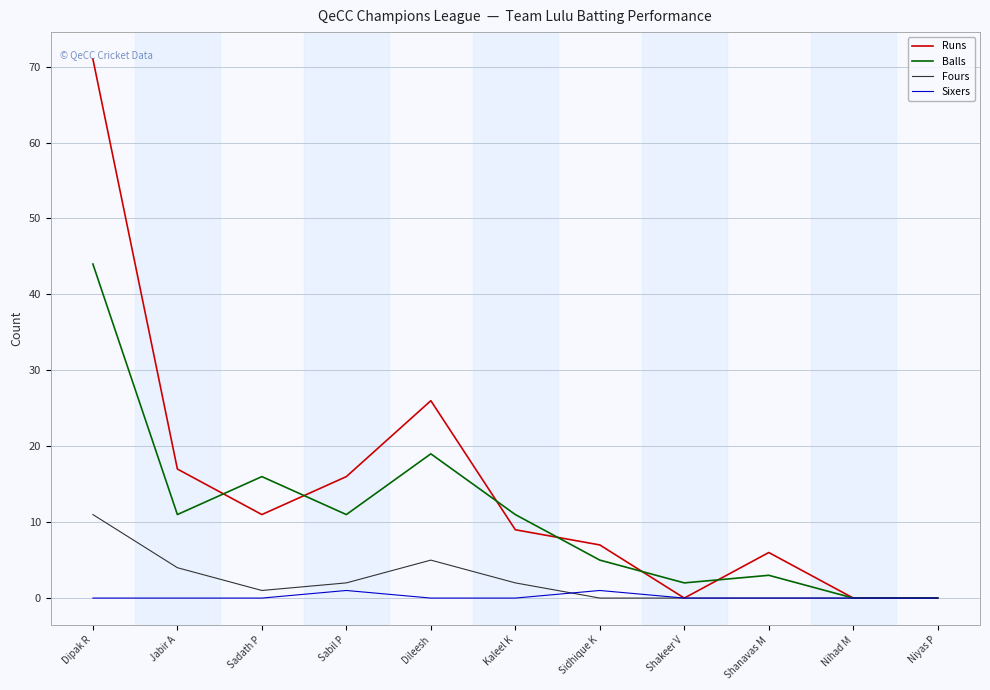

What position from the right is Shakeer V?

4